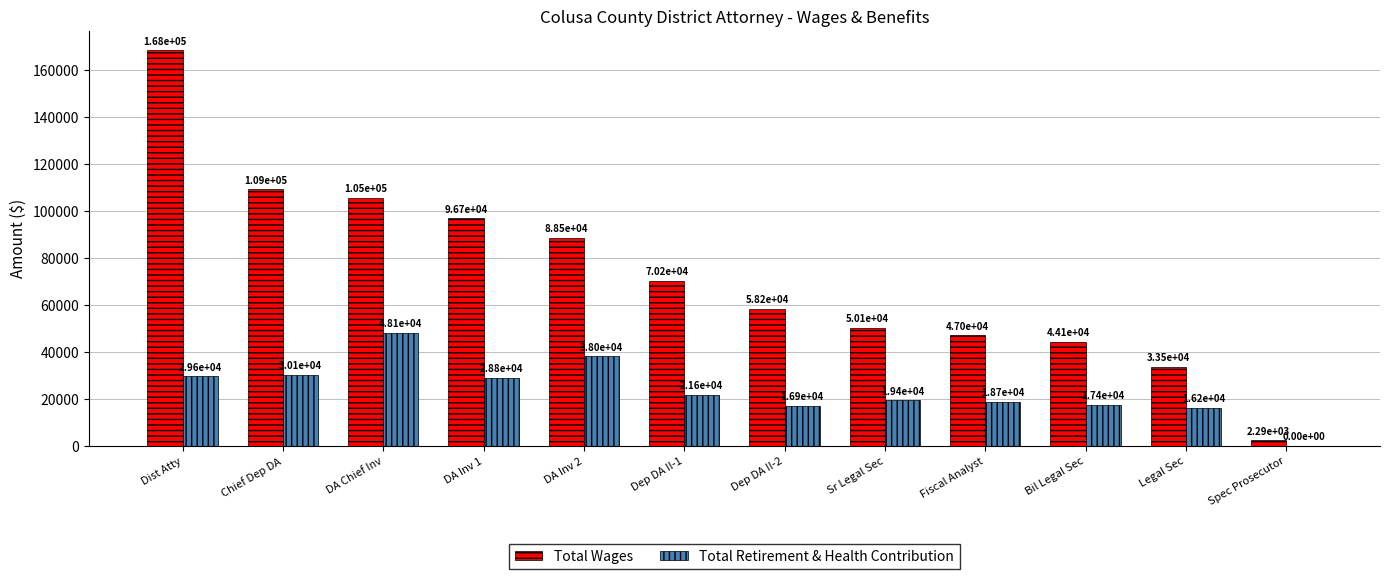

What is the difference between the Total Retirement & Health Contribution values at DA Inv 2 and DA Chief Inv?

10106